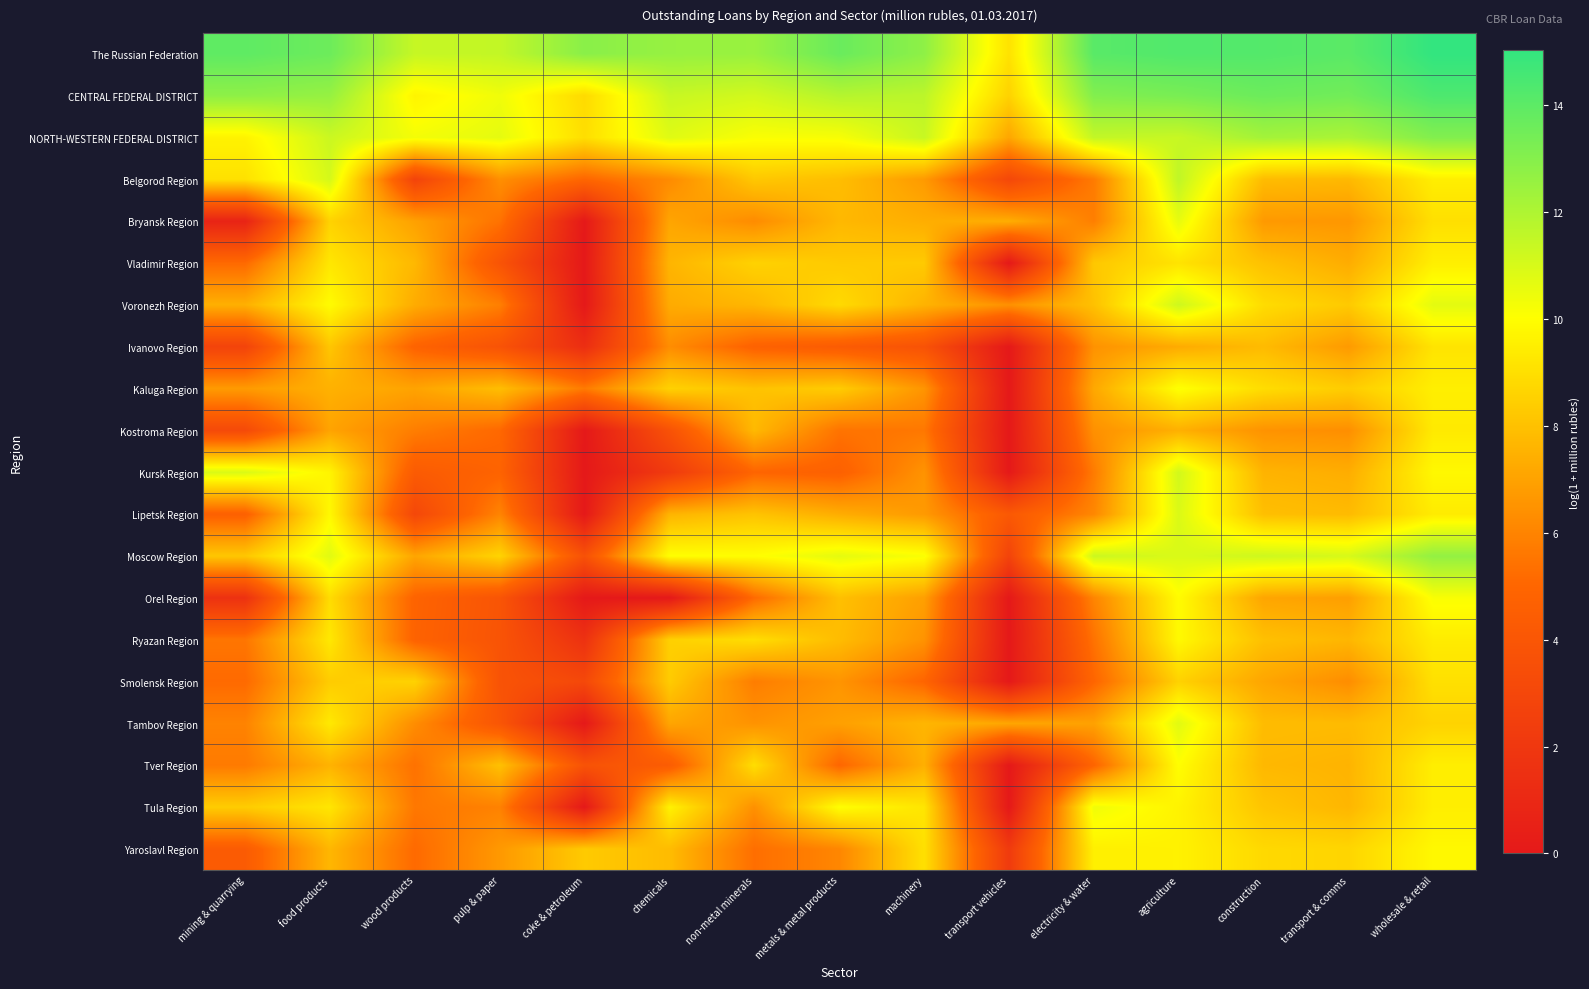

Reading left to right, what are all the values shown in this chart?

The Russian Federation: mining & quarrying=13.9	food products=13.6	wood products=11.4	pulp & paper=11.5	coke & petroleum=12.9	chemicals=12.6	non-metal minerals=12.5	metals & metal products=13.7	machinery=12.8	transport vehicles=9.1	electricity & water=14.1	agriculture=14.3	construction=14.2	transport & comms=14.0	wholesale & retail=15.0
CENTRAL FEDERAL DISTRICT: mining & quarrying=12.8	food products=12.6	wood products=9.7	pulp & paper=10.4	coke & petroleum=8.8	chemicals=11.4	non-metal minerals=11.1	metals & metal products=11.8	machinery=11.7	transport vehicles=8.6	electricity & water=13.1	agriculture=13.3	construction=13.6	transport & comms=13.5	wholesale & retail=14.4
NORTH-WESTERN FEDERAL DISTRICT: mining & quarrying=9.6	food products=11.3	wood products=10.3	pulp & paper=10.6	coke & petroleum=9.0	chemicals=10.8	non-metal minerals=10.1	metals & metal products=10.2	machinery=11.4	transport vehicles=7.1	electricity & water=11.5	agriculture=11.4	construction=12.3	transport & comms=12.1	wholesale & retail=13.1
Belgorod Region: mining & quarrying=9.0	food products=11.1	wood products=2.8	pulp & paper=6.4	coke & petroleum=5.0	chemicals=6.2	non-metal minerals=8.2	metals & metal products=7.9	machinery=6.7	transport vehicles=3.0	electricity & water=5.7	agriculture=11.6	construction=7.8	transport & comms=7.7	wholesale & retail=9.5
Bryansk Region: mining & quarrying=0.7	food products=8.6	wood products=7.0	pulp & paper=5.4	coke & petroleum=0.0	chemicals=7.1	non-metal minerals=6.3	metals & metal products=7.7	machinery=7.4	transport vehicles=7.4	electricity & water=5.8	agriculture=10.6	construction=6.7	transport & comms=6.6	wholesale & retail=9.0
Vladimir Region: mining & quarrying=5.1	food products=9.2	wood products=7.7	pulp & paper=3.9	coke & petroleum=0.0	chemicals=7.6	non-metal minerals=8.6	metals & metal products=8.3	machinery=8.3	transport vehicles=0.0	electricity & water=8.2	agriculture=9.1	construction=8.0	transport & comms=7.3	wholesale & retail=9.5
Voronezh Region: mining & quarrying=7.4	food products=9.9	wood products=7.3	pulp & paper=5.9	coke & petroleum=0.0	chemicals=7.3	non-metal minerals=7.7	metals & metal products=8.8	machinery=7.5	transport vehicles=6.4	electricity & water=8.0	agriculture=11.2	construction=8.9	transport & comms=8.3	wholesale & retail=10.7
Ivanovo Region: mining & quarrying=2.8	food products=8.2	wood products=4.8	pulp & paper=3.8	coke & petroleum=1.4	chemicals=6.3	non-metal minerals=4.8	metals & metal products=4.4	machinery=3.8	transport vehicles=0.0	electricity & water=6.5	agriculture=7.3	construction=7.8	transport & comms=6.7	wholesale & retail=9.1
Kaluga Region: mining & quarrying=6.8	food products=7.5	wood products=7.0	pulp & paper=7.9	coke & petroleum=5.7	chemicals=8.5	non-metal minerals=8.0	metals & metal products=8.4	machinery=6.6	transport vehicles=0.0	electricity & water=7.2	agriculture=10.1	construction=8.9	transport & comms=8.4	wholesale & retail=9.5
Kostroma Region: mining & quarrying=3.2	food products=7.0	wood products=5.8	pulp & paper=5.1	coke & petroleum=0.0	chemicals=3.7	non-metal minerals=7.7	metals & metal products=5.5	machinery=5.6	transport vehicles=0.0	electricity & water=6.4	agriculture=7.4	construction=6.5	transport & comms=6.4	wholesale & retail=9.3
Kursk Region: mining & quarrying=10.9	food products=9.7	wood products=4.3	pulp & paper=4.8	coke & petroleum=0.0	chemicals=2.2	non-metal minerals=5.0	metals & metal products=4.7	machinery=6.5	transport vehicles=0.0	electricity & water=5.7	agriculture=11.1	construction=7.6	transport & comms=7.4	wholesale & retail=9.8
Lipetsk Region: mining & quarrying=4.7	food products=9.8	wood products=3.0	pulp & paper=6.0	coke & petroleum=0.0	chemicals=7.6	non-metal minerals=8.1	metals & metal products=7.3	machinery=6.7	transport vehicles=4.2	electricity & water=6.1	agriculture=10.9	construction=7.9	transport & comms=7.8	wholesale & retail=9.4
Moscow Region: mining & quarrying=8.2	food products=10.8	wood products=7.1	pulp & paper=8.6	coke & petroleum=3.7	chemicals=10.0	non-metal minerals=10.0	metals & metal products=10.6	machinery=10.1	transport vehicles=2.8	electricity & water=11.3	agriculture=10.9	construction=11.2	transport & comms=11.0	wholesale & retail=12.7
Orel Region: mining & quarrying=1.6	food products=8.9	wood products=4.9	pulp & paper=3.9	coke & petroleum=0.0	chemicals=0.0	non-metal minerals=5.2	metals & metal products=8.0	machinery=6.9	transport vehicles=0.0	electricity & water=6.0	agriculture=9.9	construction=7.1	transport & comms=6.9	wholesale & retail=10.1
Ryazan Region: mining & quarrying=5.5	food products=9.3	wood products=4.8	pulp & paper=3.9	coke & petroleum=1.6	chemicals=8.5	non-metal minerals=8.9	metals & metal products=7.8	machinery=6.5	transport vehicles=0.0	electricity & water=5.4	agriculture=9.8	construction=8.0	transport & comms=7.7	wholesale & retail=9.4
Smolensk Region: mining & quarrying=5.1	food products=8.4	wood products=8.6	pulp & paper=3.8	coke & petroleum=3.1	chemicals=8.3	non-metal minerals=5.8	metals & metal products=6.5	machinery=5.0	transport vehicles=0.0	electricity & water=5.0	agriculture=8.6	construction=7.1	transport & comms=6.3	wholesale & retail=9.0
Tambov Region: mining & quarrying=6.0	food products=9.3	wood products=6.3	pulp & paper=4.0	coke & petroleum=0.0	chemicals=7.1	non-metal minerals=6.5	metals & metal products=6.9	machinery=7.6	transport vehicles=7.1	electricity & water=7.0	agriculture=10.7	construction=7.8	transport & comms=7.8	wholesale & retail=8.6
Tver Region: mining & quarrying=5.7	food products=7.5	wood products=5.4	pulp & paper=8.0	coke & petroleum=3.8	chemicals=4.4	non-metal minerals=8.9	metals & metal products=5.0	machinery=7.4	transport vehicles=0.0	electricity & water=4.9	agriculture=10.0	construction=7.7	transport & comms=7.6	wholesale & retail=9.5
Tula Region: mining & quarrying=8.4	food products=9.2	wood products=5.6	pulp & paper=5.9	coke & petroleum=0.0	chemicals=9.6	non-metal minerals=6.4	metals & metal products=10.0	machinery=9.2	transport vehicles=0.0	electricity & water=10.4	agriculture=9.6	construction=8.1	transport & comms=7.6	wholesale & retail=9.5
Yaroslavl Region: mining & quarrying=4.3	food products=7.7	wood products=5.1	pulp & paper=6.7	coke & petroleum=8.3	chemicals=7.8	non-metal minerals=5.3	metals & metal products=6.1	machinery=9.0	transport vehicles=2.2	electricity & water=9.5	agriculture=9.6	construction=8.8	transport & comms=8.7	wholesale & retail=9.8